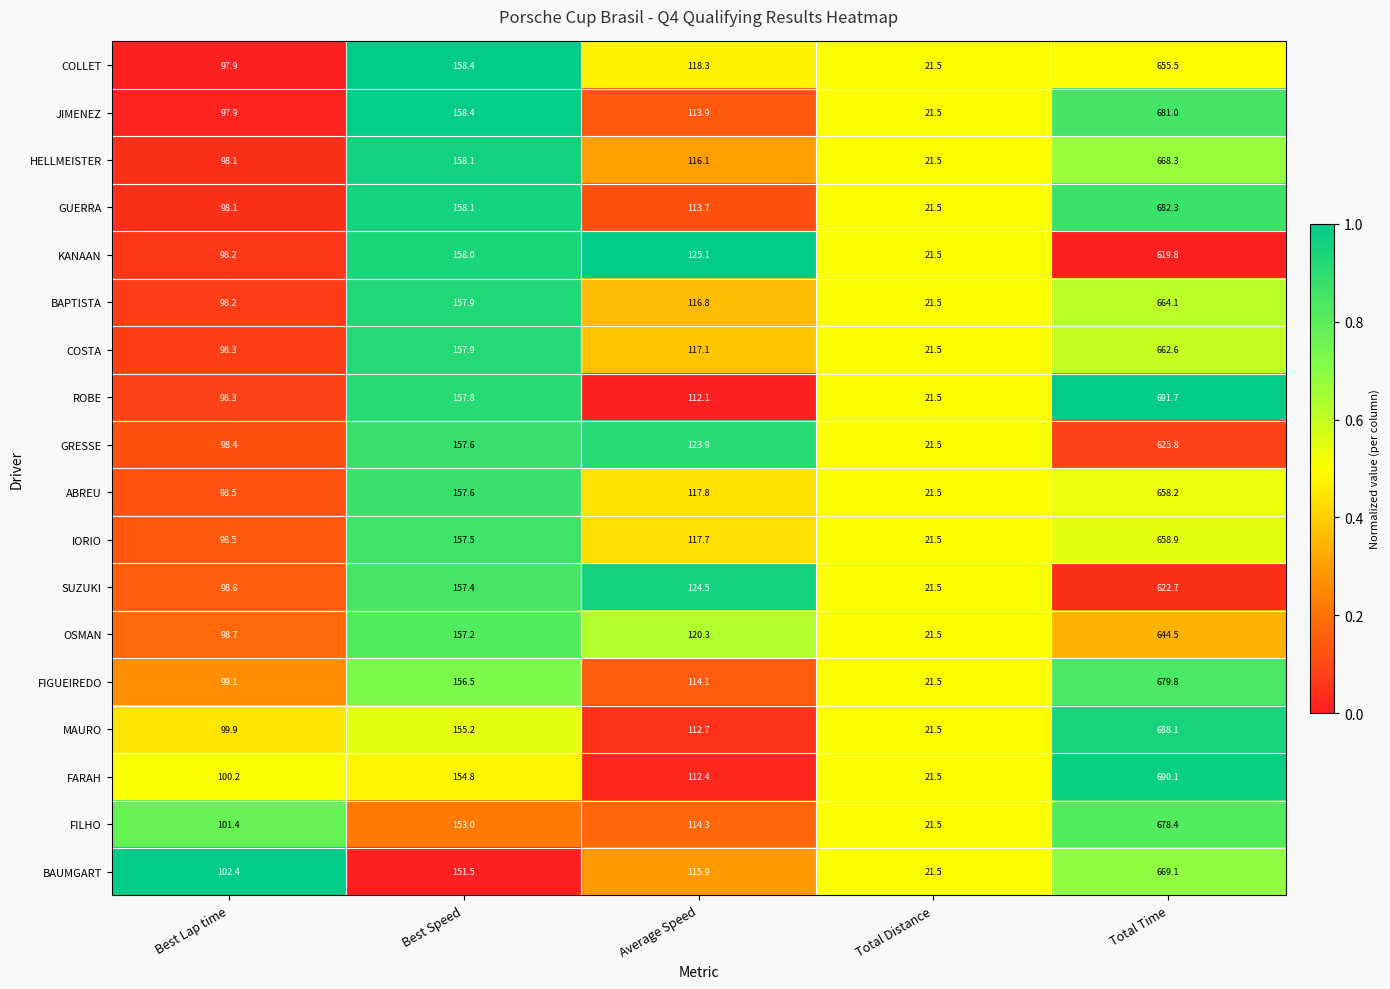

How many series are shown in this chart?

18